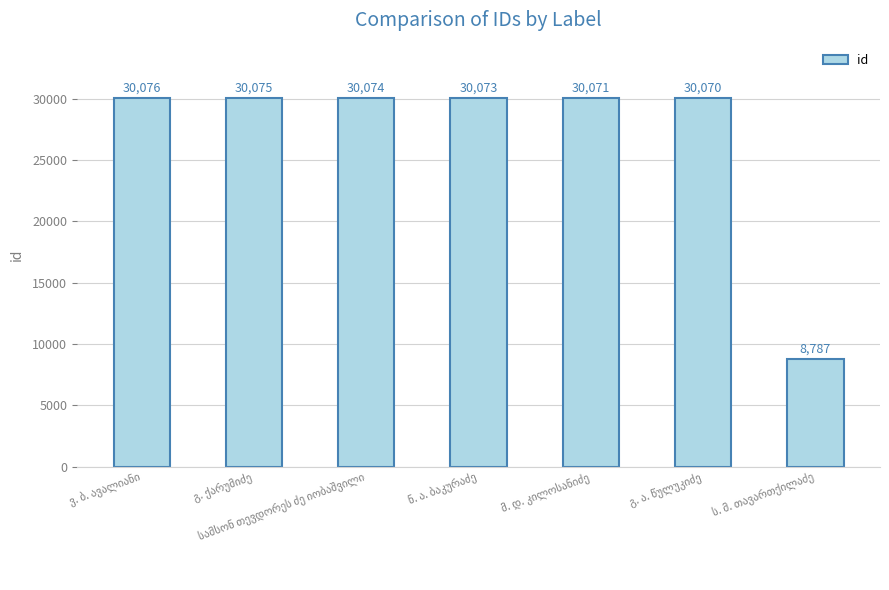

What is the value of the 6th bar from the left?

30070